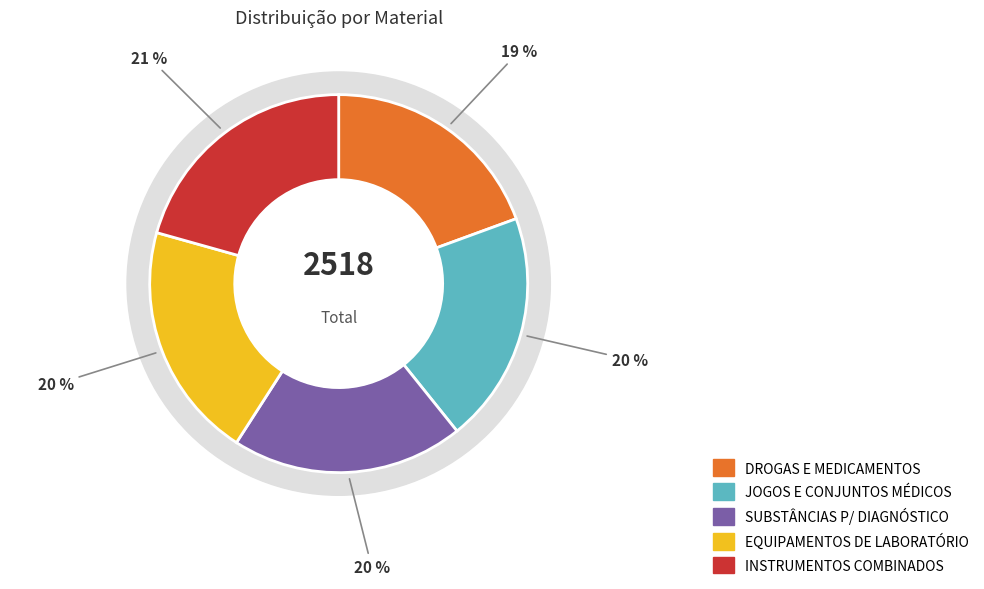

Which slice is the smallest?

6505: DROGAS E MEDICAMENTOS